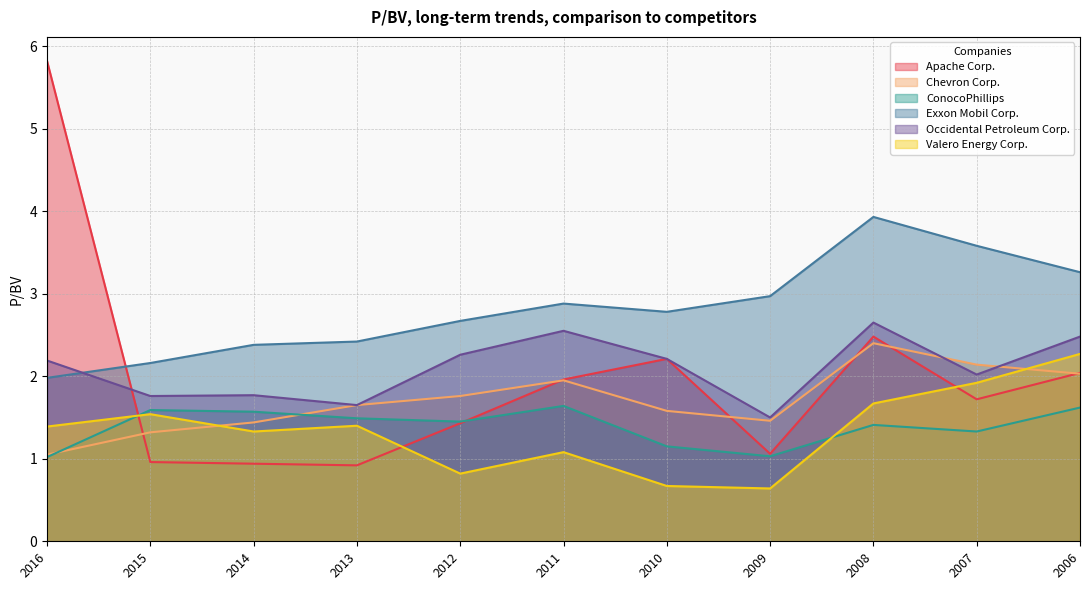

The value of ConocoPhillips at 2007 is 0.7. True or false?

False